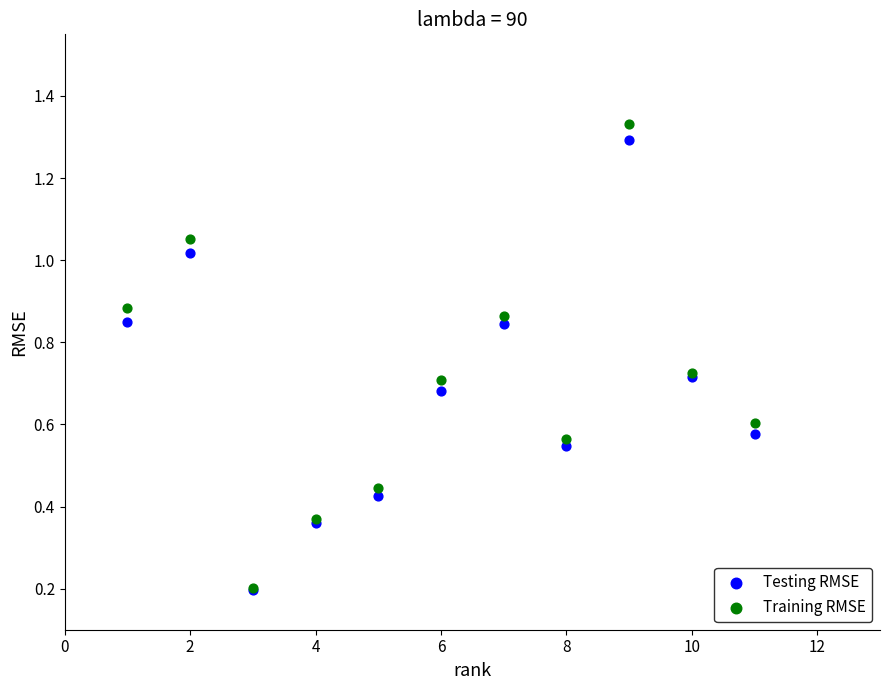

What are all the series names shown in the legend?

Testing RMSE, Training RMSE